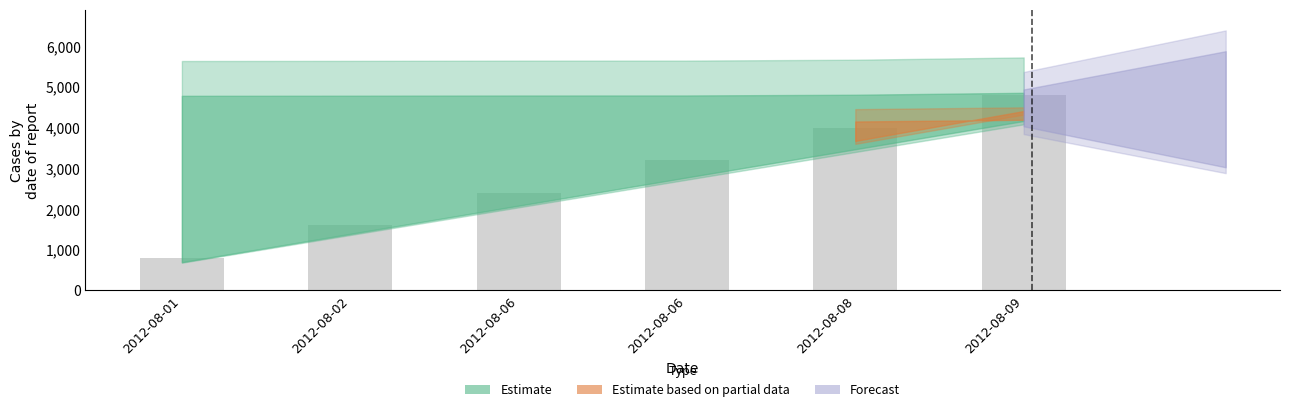

Does the chart contain any negative values?

No